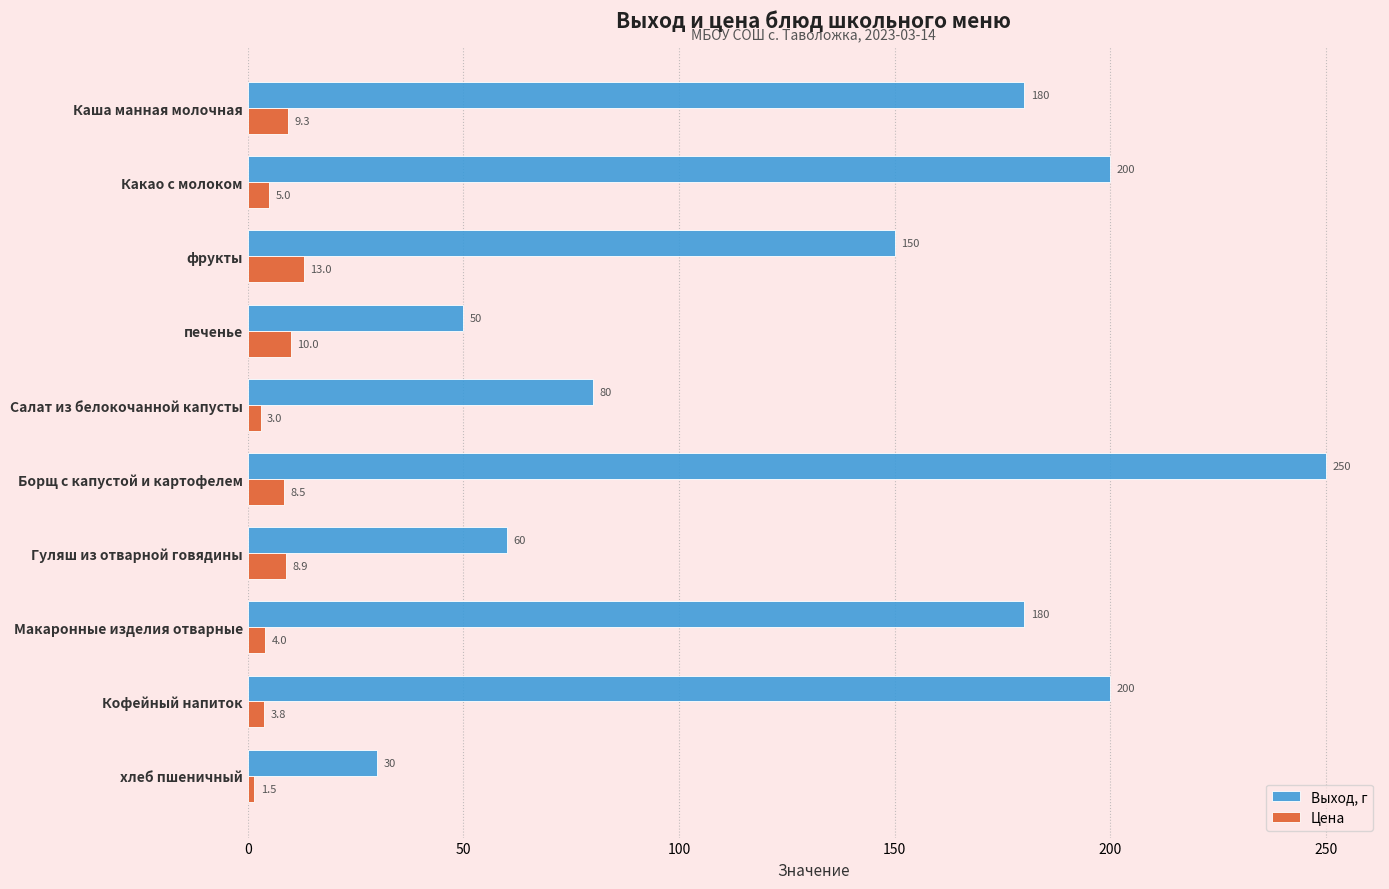

Is it true that Выход, г equals 200.0 at Кофейный напиток?

True